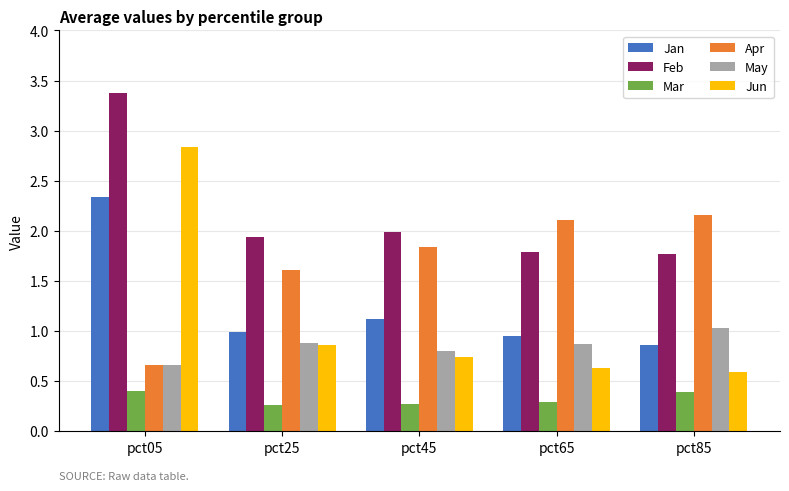

At pct45, list the series in order from smallest to largest.

Mar, Jun, May, Jan, Apr, Feb